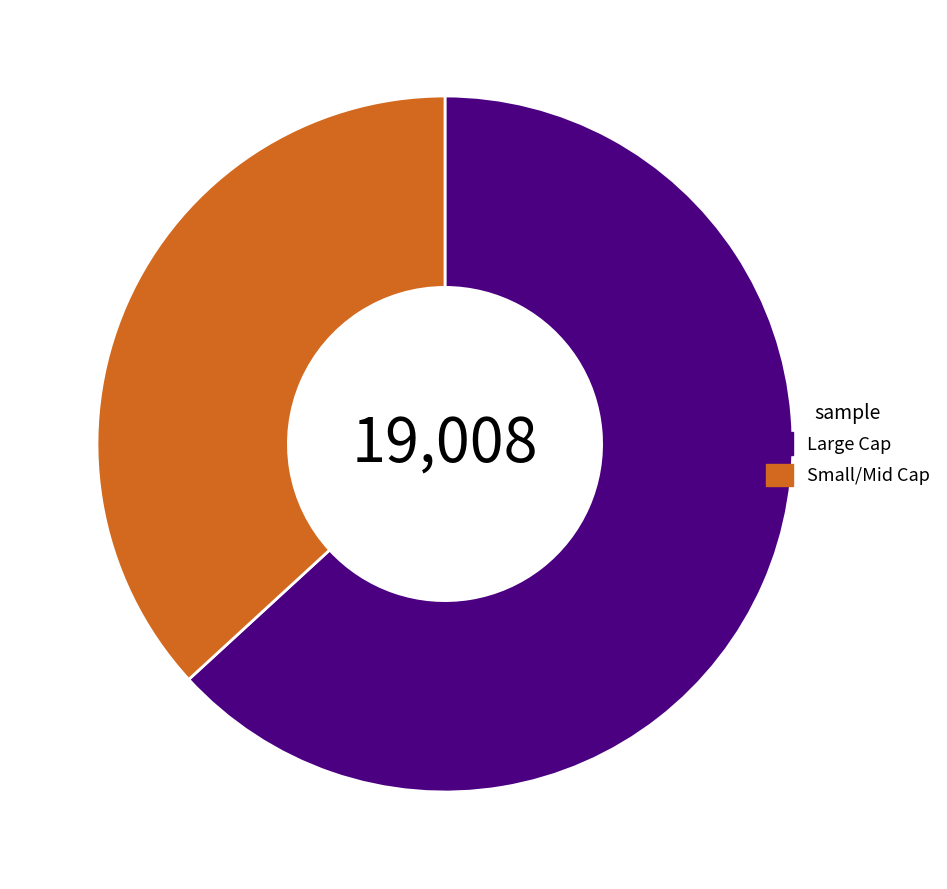

What is the ratio of the value at Large Cap to the value at Small/Mid Cap?

1.7